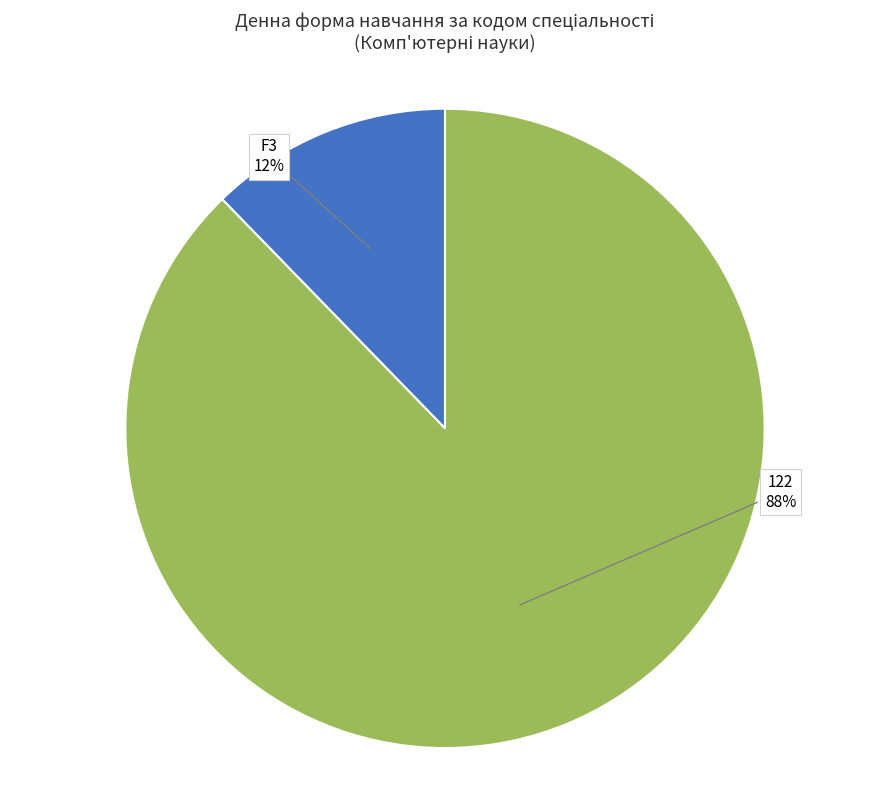

To the nearest percent, what is the average slice percentage?

50%